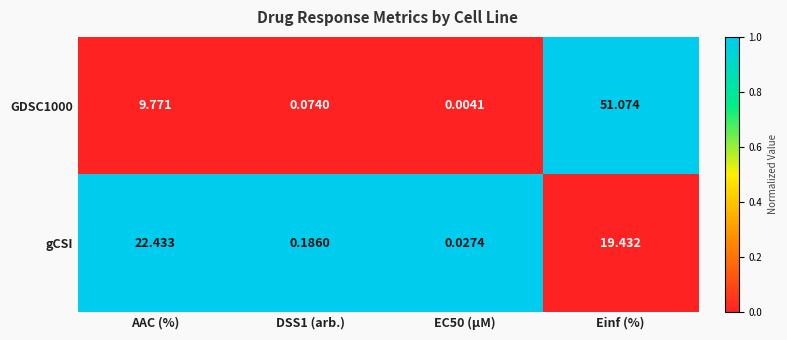

Count the number of categories in the chart.

4